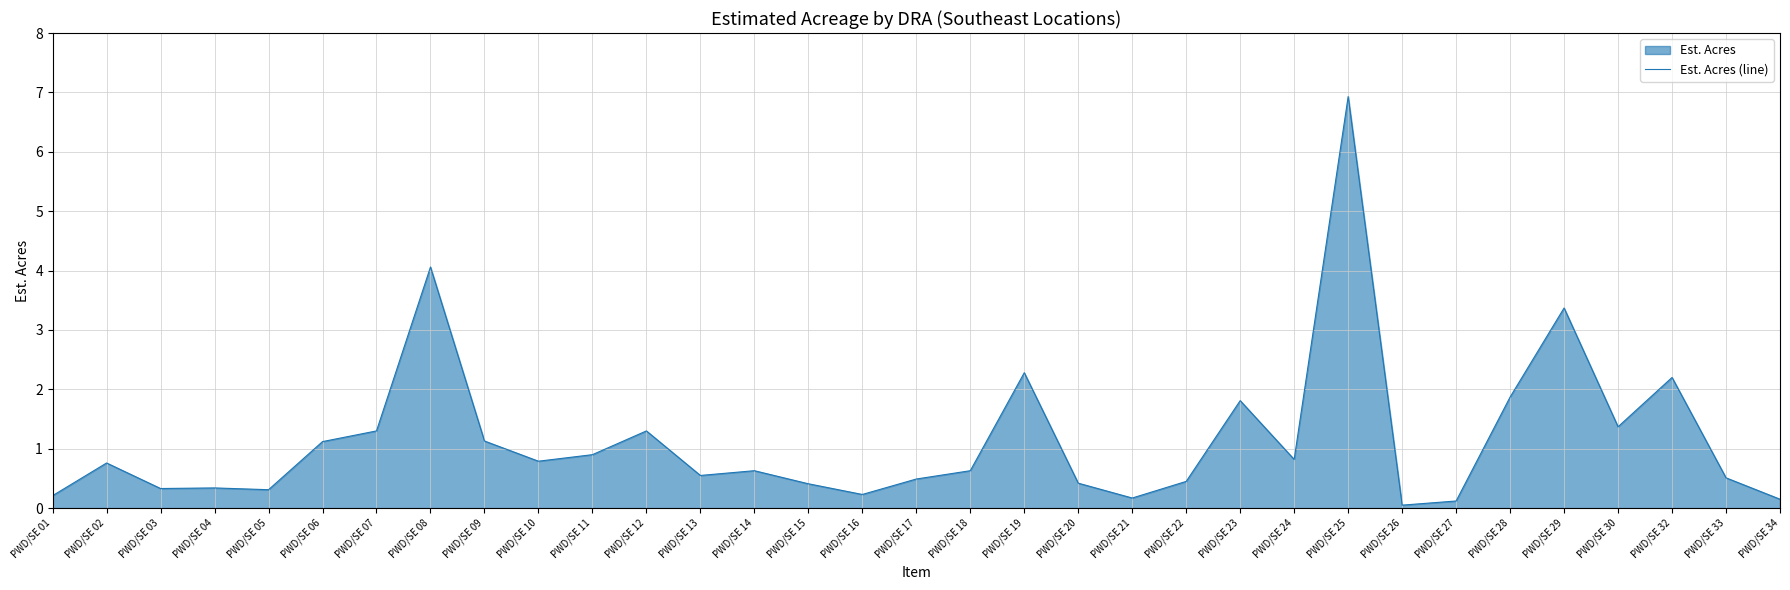

What is the change in value from PWD/SE 12 to PWD/SE 20?

-0.9